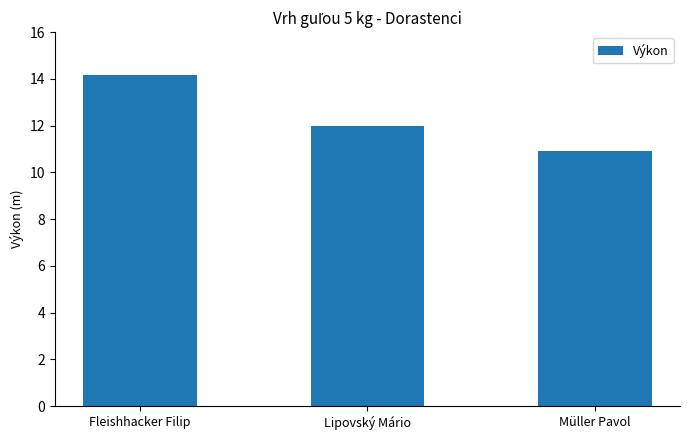

The value at Müller Pavol is 6.6. True or false?

False